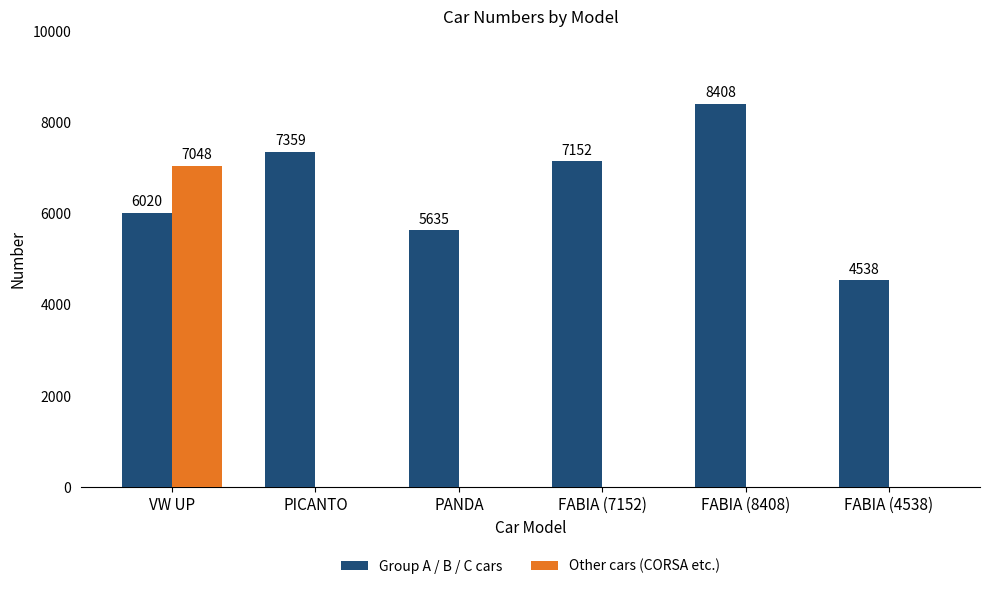

How many values in the Other cars (CORSA etc.) series exceed 0?

1